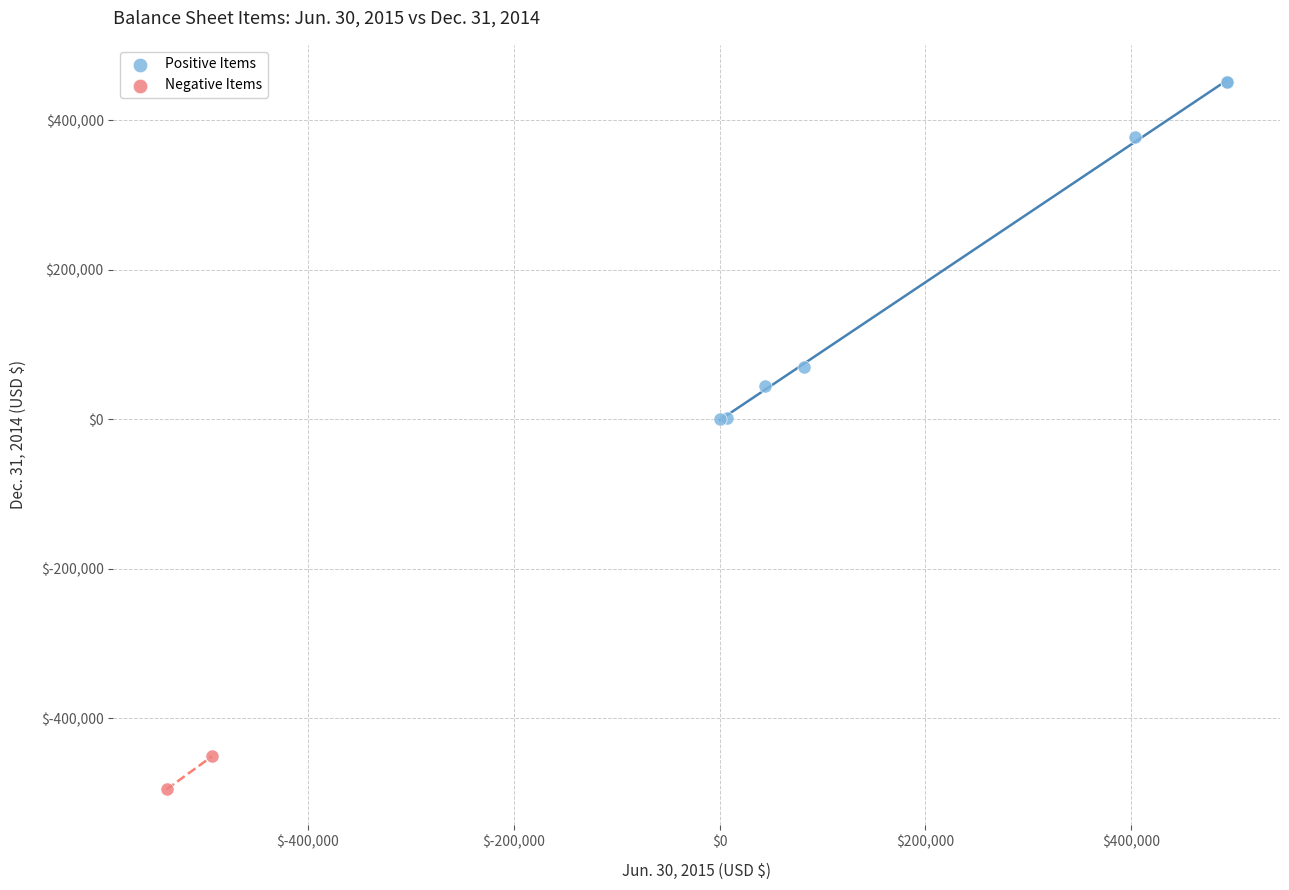

Which series contains the lowest Y value?

Negative Items